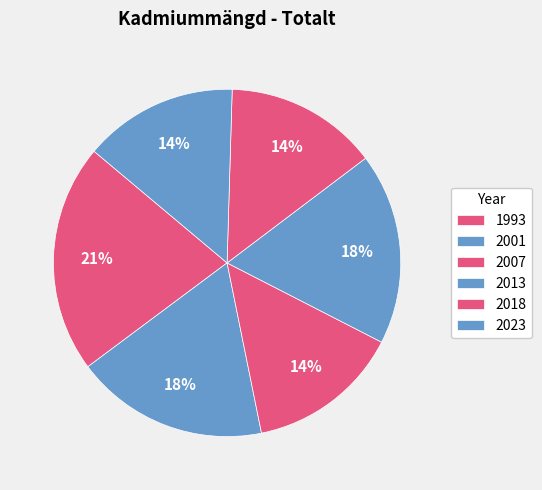

How many segments does this pie chart have?

6